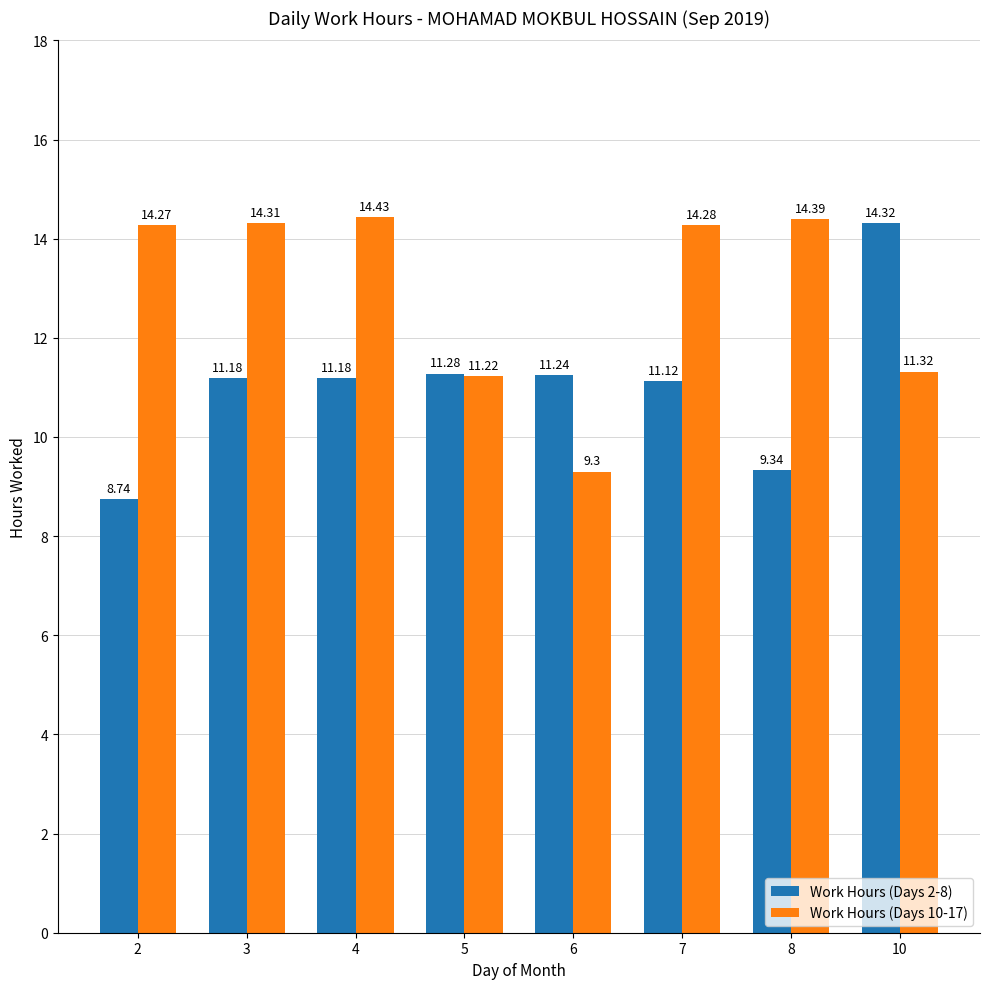

Reading right to left, transcribe all the data shown in this chart.

Work Hours (Days 2-8): 10=14.3	8=9.3	7=11.1	6=11.2	5=11.3	4=11.2	3=11.2	2=8.7
Work Hours (Days 10-17): 10=11.3	8=14.4	7=14.3	6=9.3	5=11.2	4=14.4	3=14.3	2=14.3